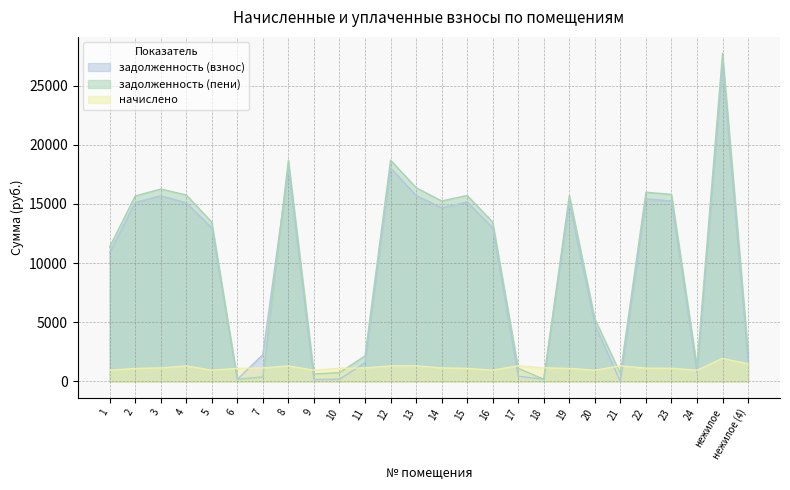

Is the value of задолженность (пени) at 1 greater than the value of задолженность (взнос) at 20?

Yes